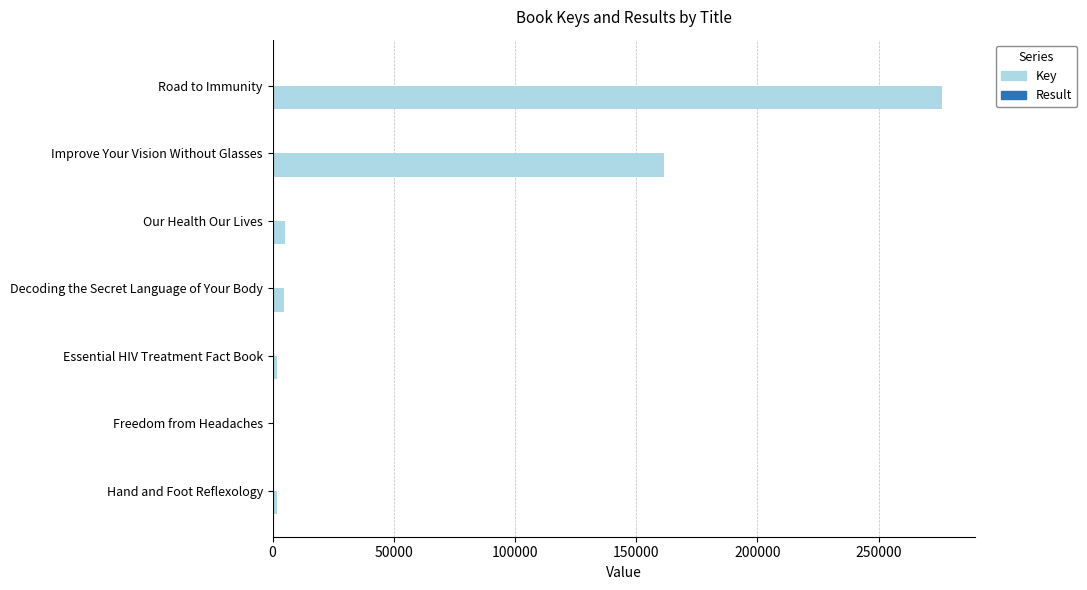

What is the maximum value shown in the chart?

276131